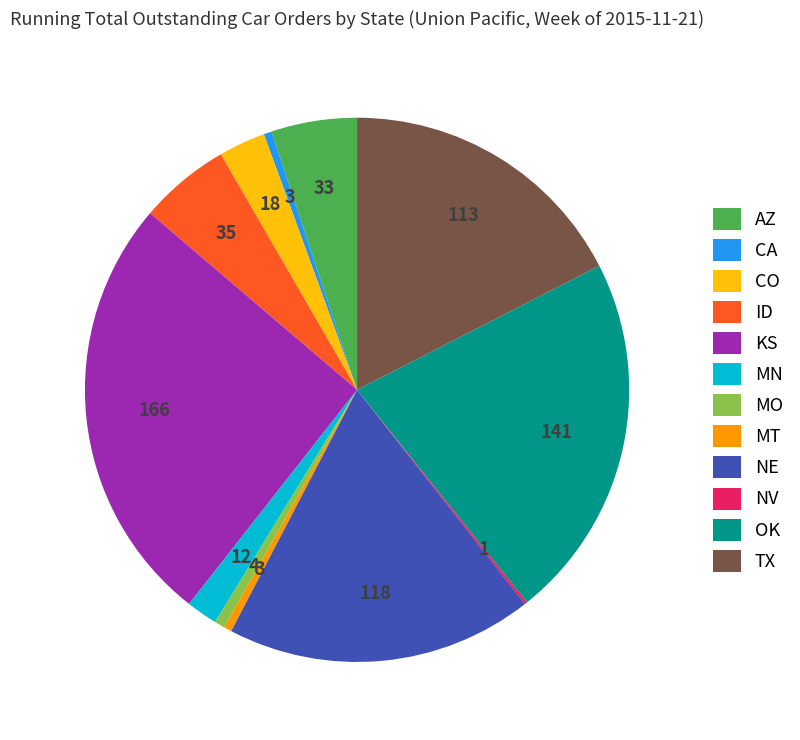

What is the largest slice in the pie chart?

KS